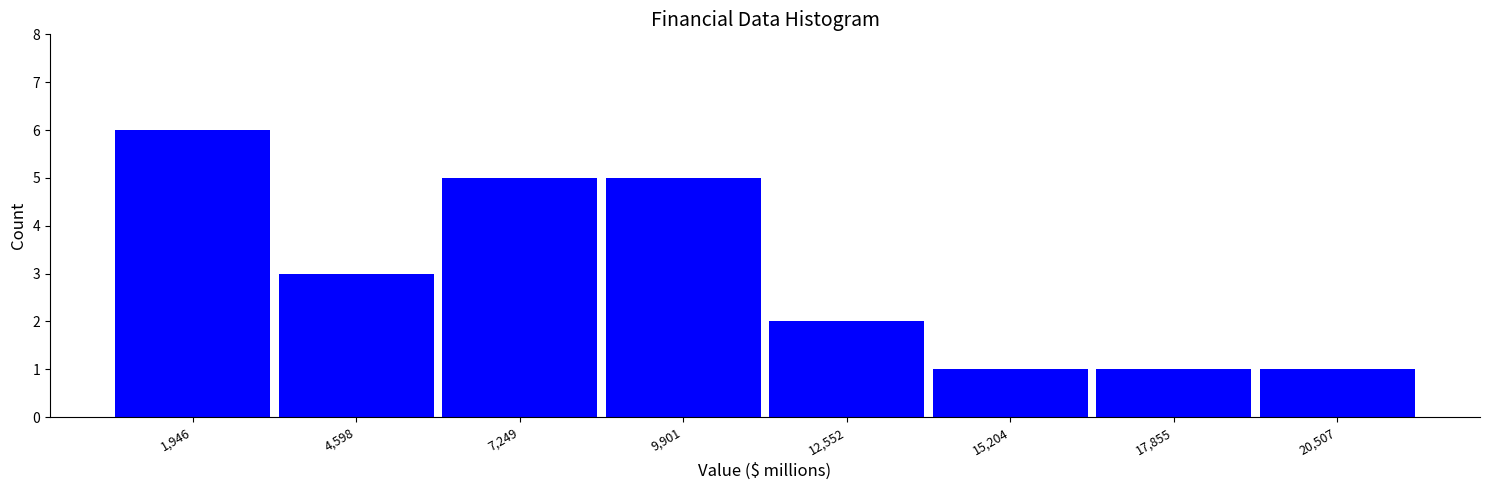

Which range on the x-axis has the tallest bar?

500 to 3500